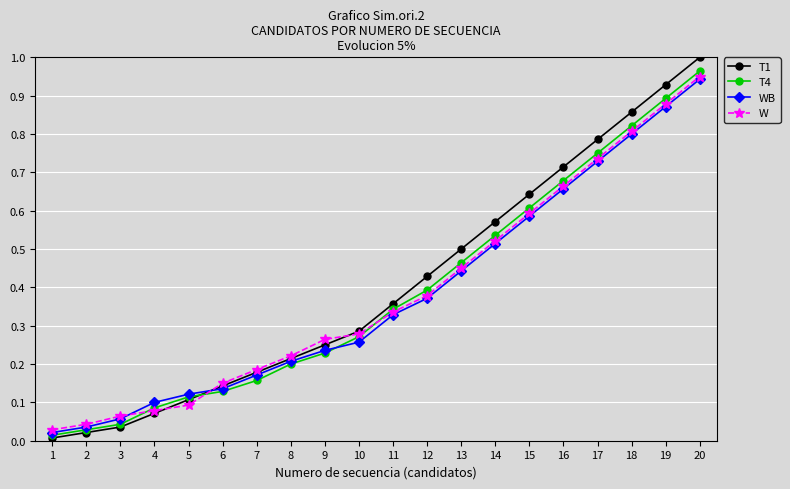

Which series has the largest range (max minus min)?

T1